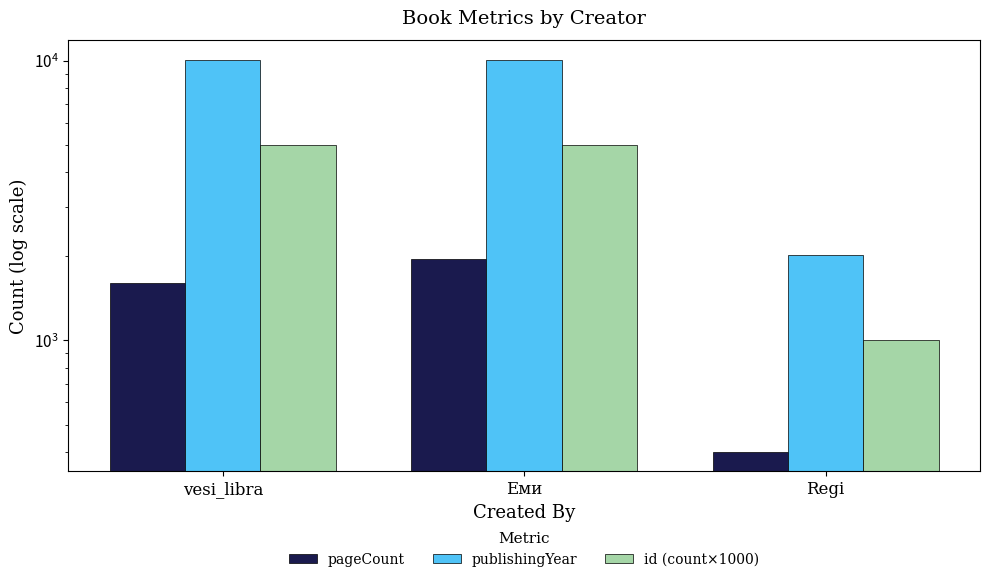

What is the difference between the id (count×1000) values at Regi and vesi_libra?

4000